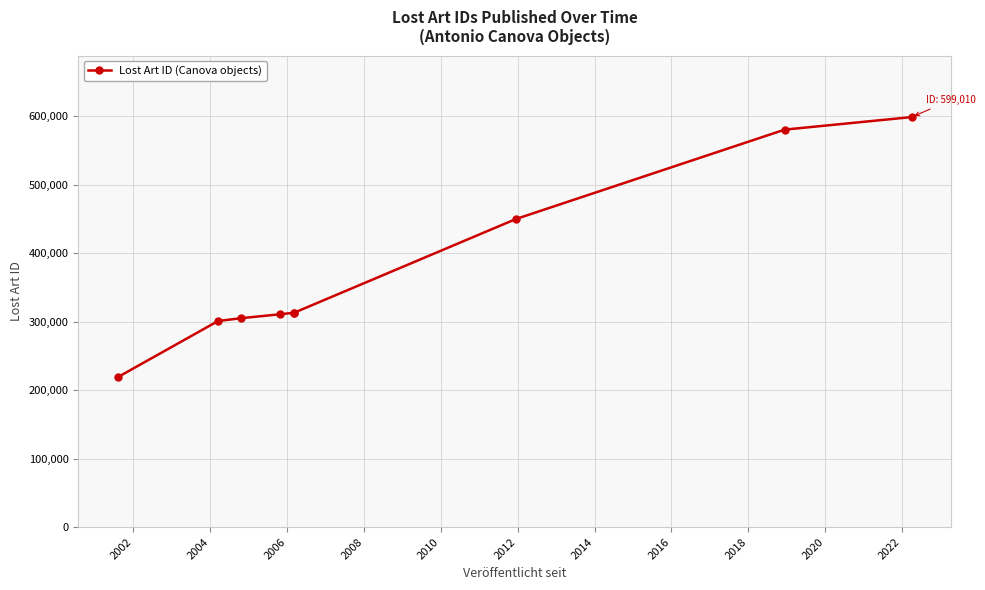

What is the difference between the maximum and minimum values?

379864